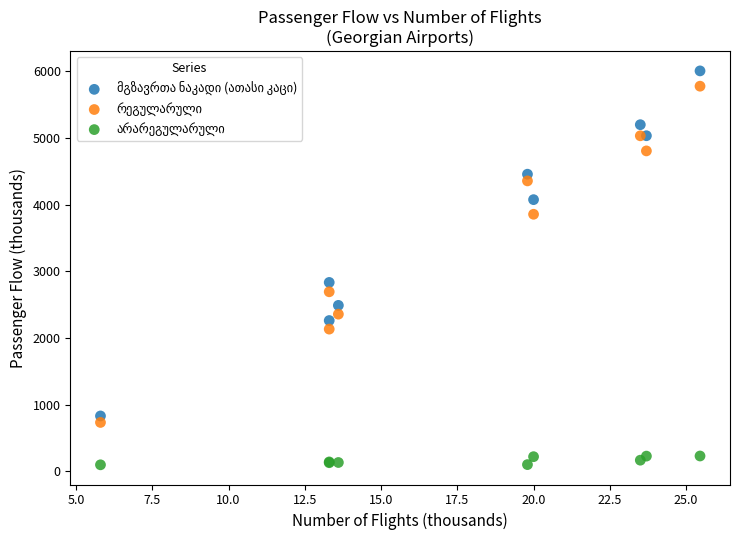

What is the X range (max minus min) for the scatter plot?

19.7